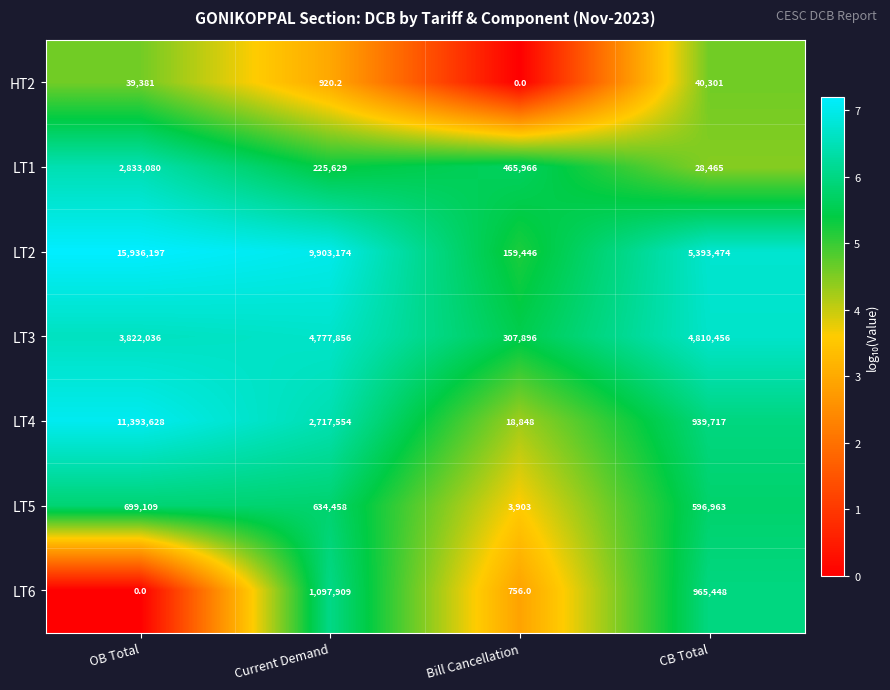

Reading right to left, transcribe all the data shown in this chart.

HT2: CB Total=40301.0	Bill Cancellation=0.0	Current Demand=920.2	OB Total=39381.0
LT1: CB Total=28465.0	Bill Cancellation=465966.0	Current Demand=225629.0	OB Total=2833080.0
LT2: CB Total=5393474.0	Bill Cancellation=159446.0	Current Demand=9903174.0	OB Total=15936197.0
LT3: CB Total=4810456.0	Bill Cancellation=307896.0	Current Demand=4777856.0	OB Total=3822036.0
LT4: CB Total=939717.0	Bill Cancellation=18848.0	Current Demand=2717554.0	OB Total=11393628.0
LT5: CB Total=596963.0	Bill Cancellation=3903.0	Current Demand=634458.0	OB Total=699109.0
LT6: CB Total=965448.0	Bill Cancellation=756.0	Current Demand=1097909.0	OB Total=0.0